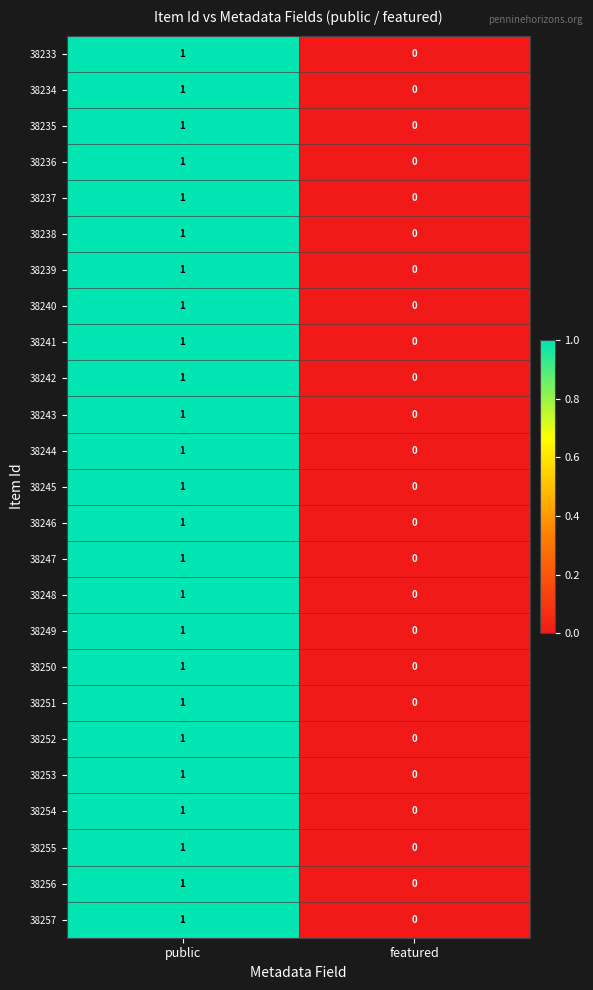

List the labels in order of 38251 value, largest first.

public, featured